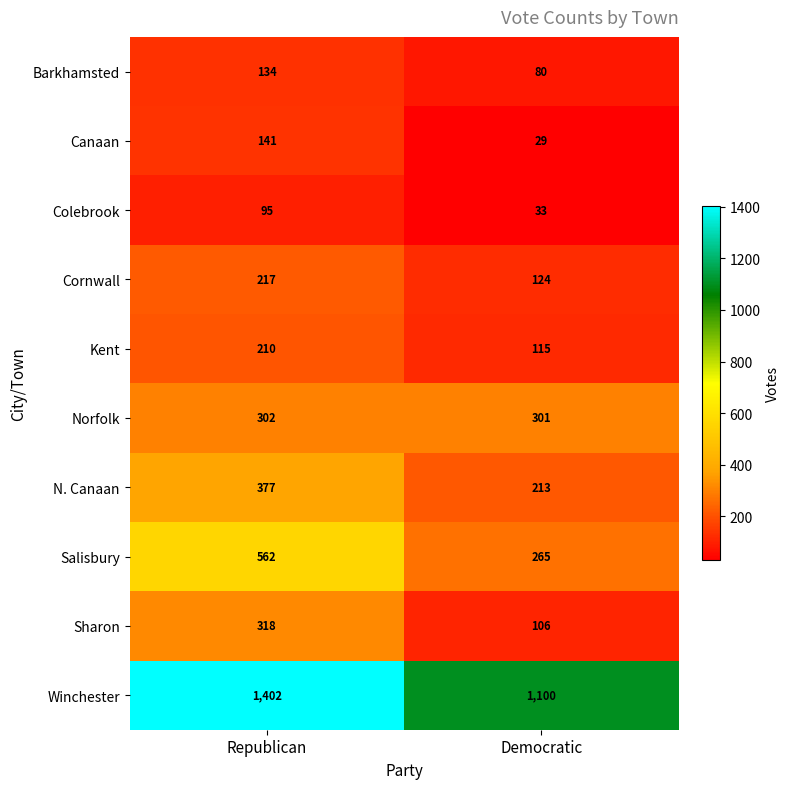

The Salisbury series shows 562 at Republican. True or false?

True